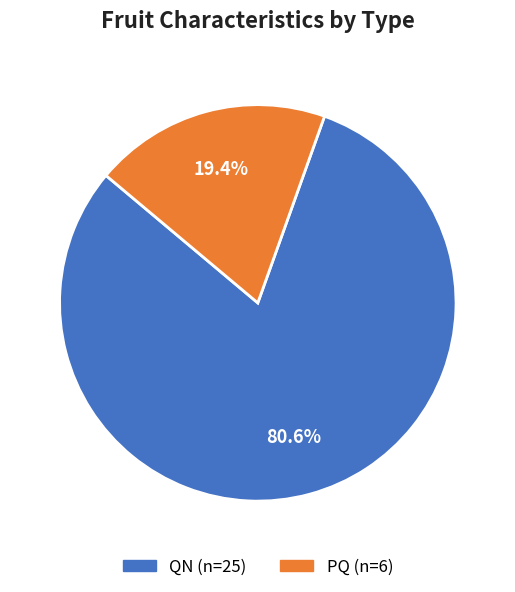

What is the majority slice?

QN